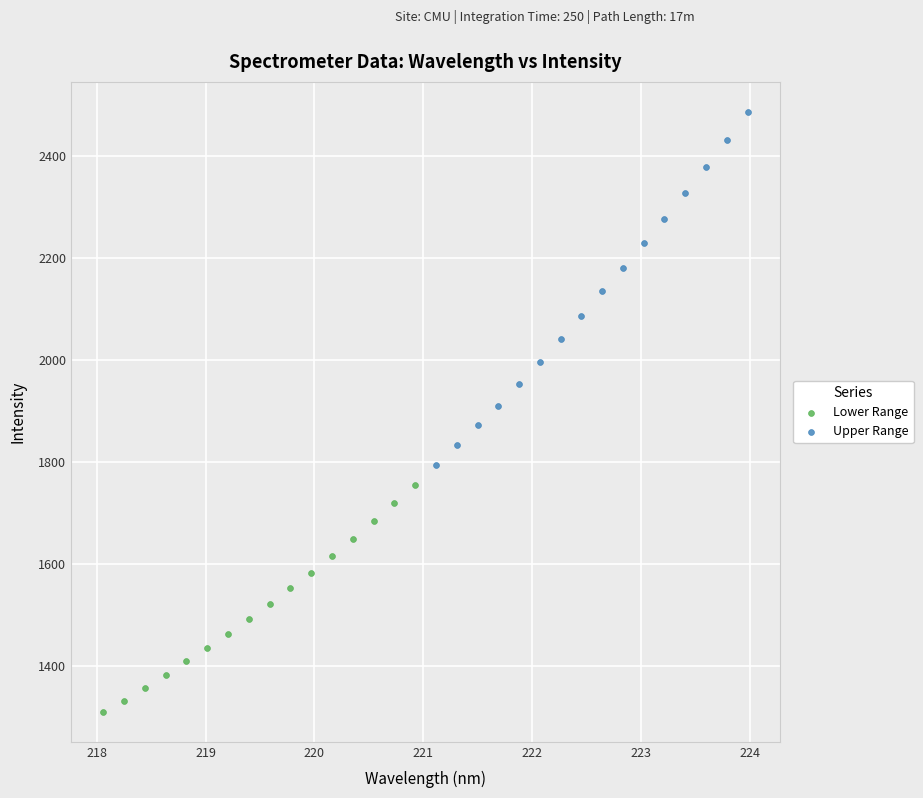

Which series contains the highest Y value?

Upper Range